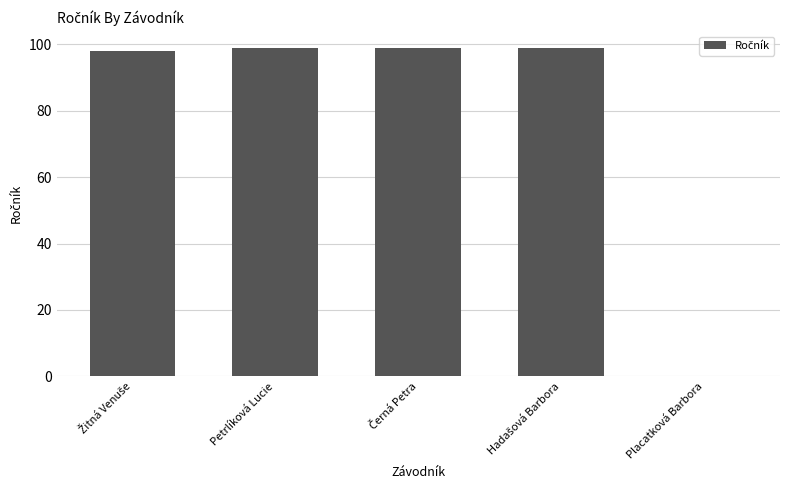

What is the sum of all values?

395